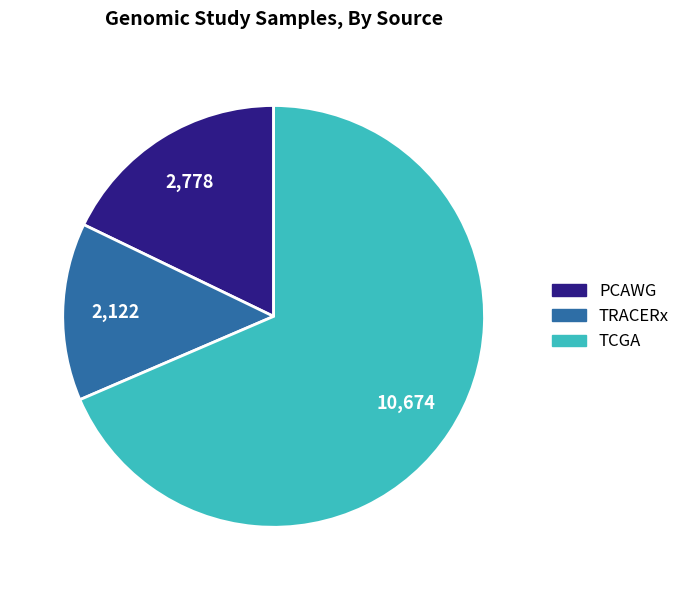

True or false: TRACERx accounts for 14% of the total.

True